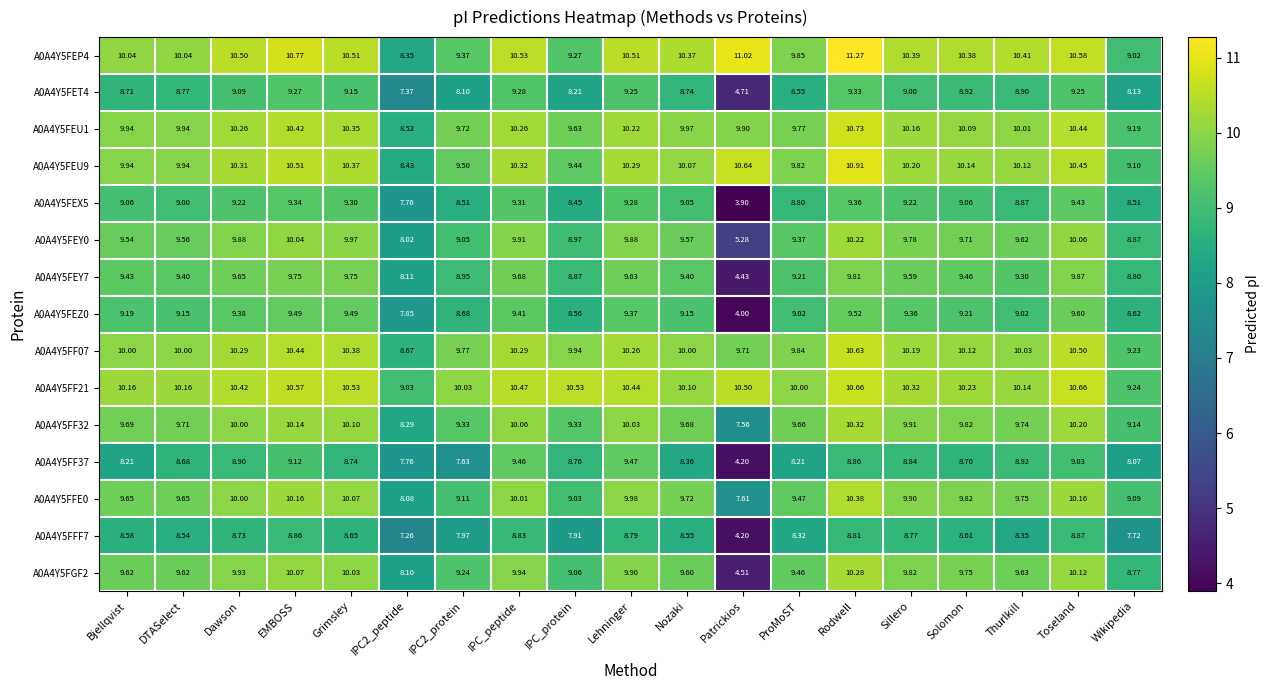

Which category has the highest value across all series?

Rodwell